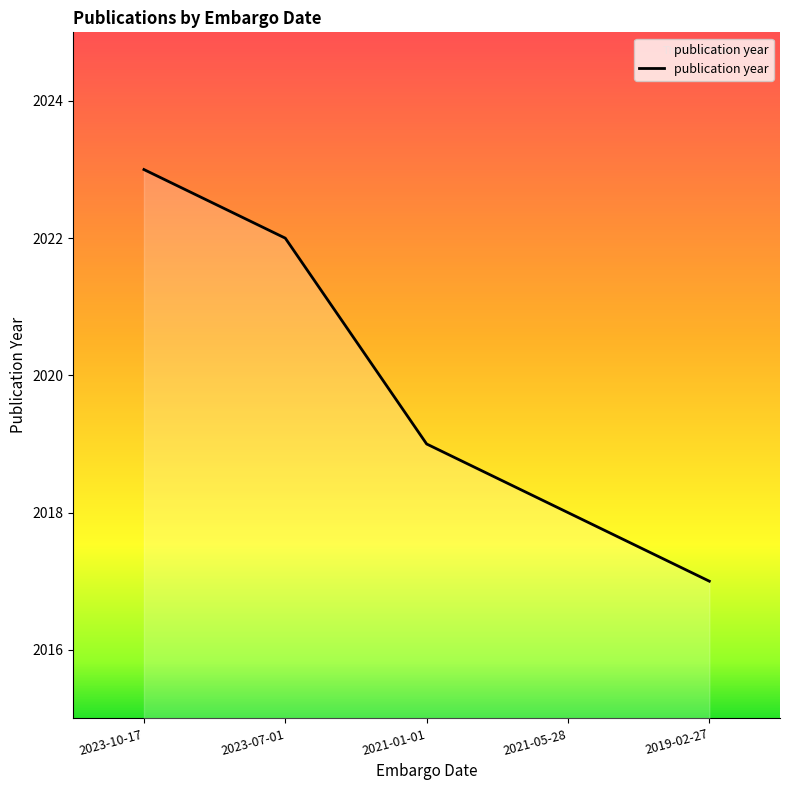

Between 2023-10-17 and 2021-05-28, which is larger?

2023-10-17